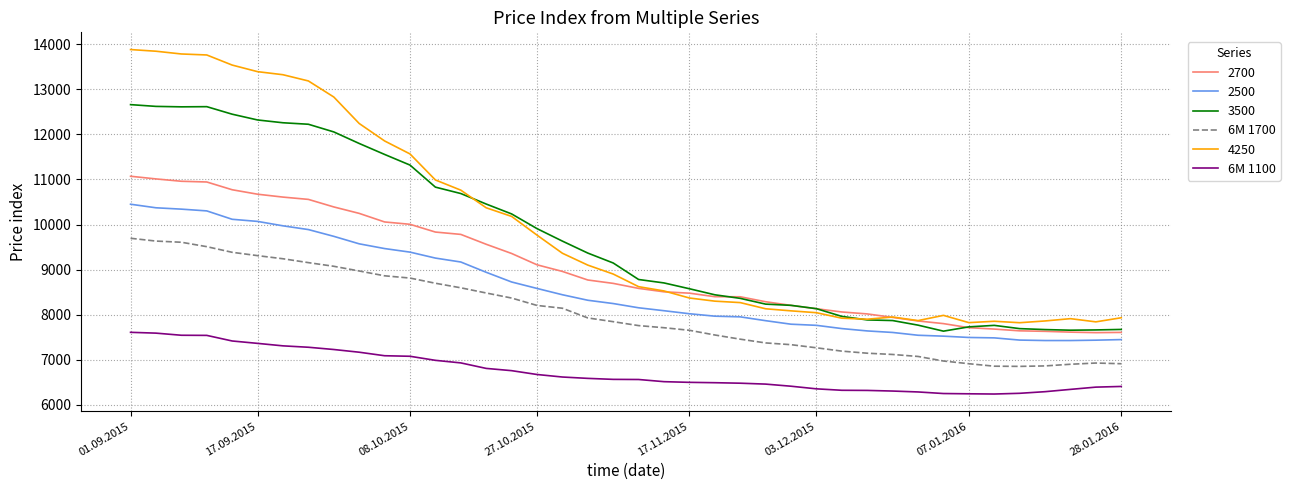

True or false: 6M 1700 and 6M 1100 cross at least once.

False